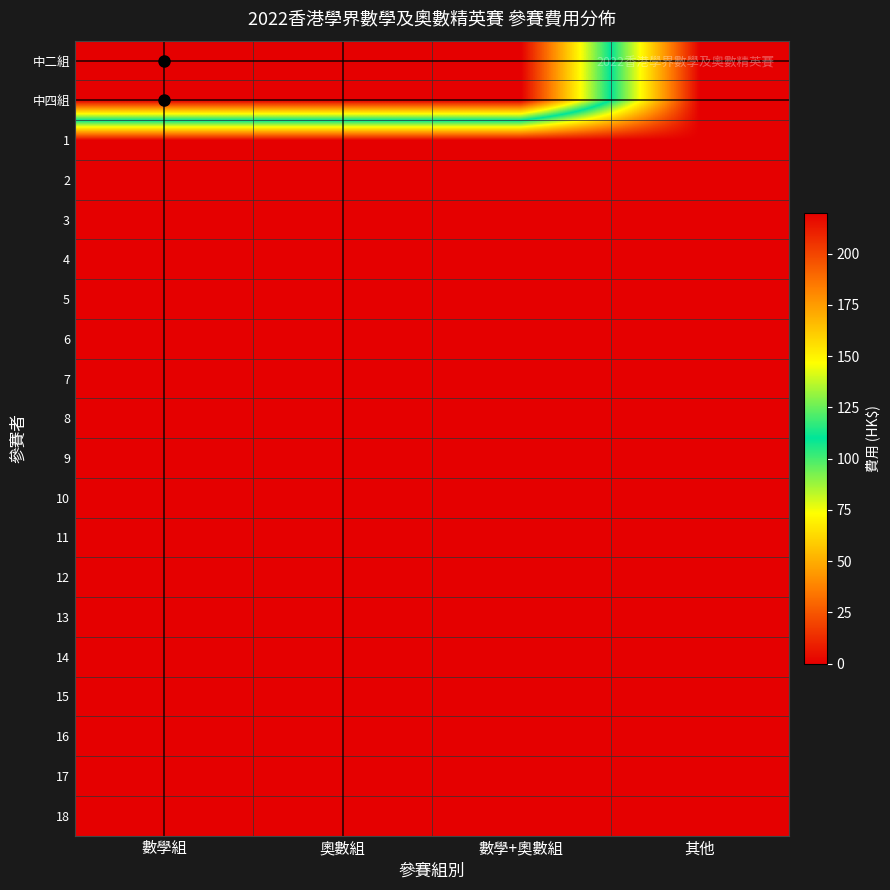

What is the spread (max minus min) of values at 數學+奧數組?

220